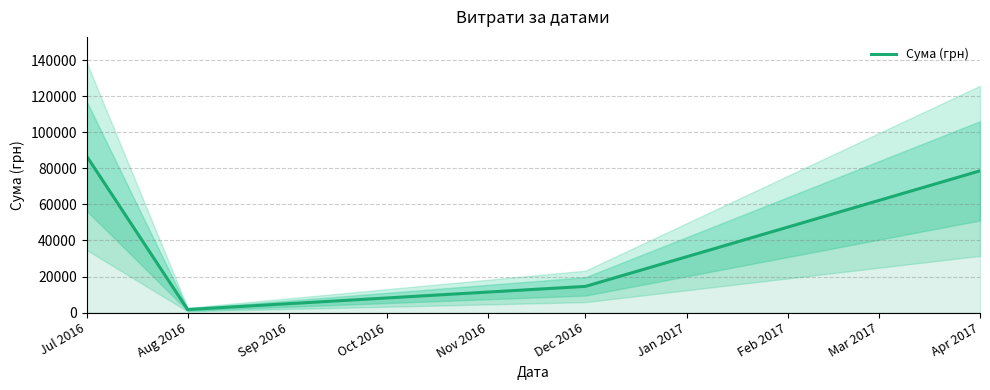

Where is Сума (грн) nearest to the value 44268?

Dec 2016